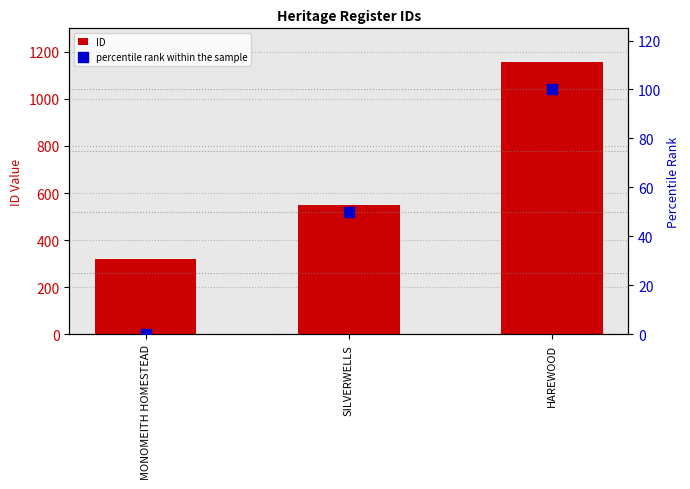

Which series contains the lowest Y value?

percentile rank within the sample